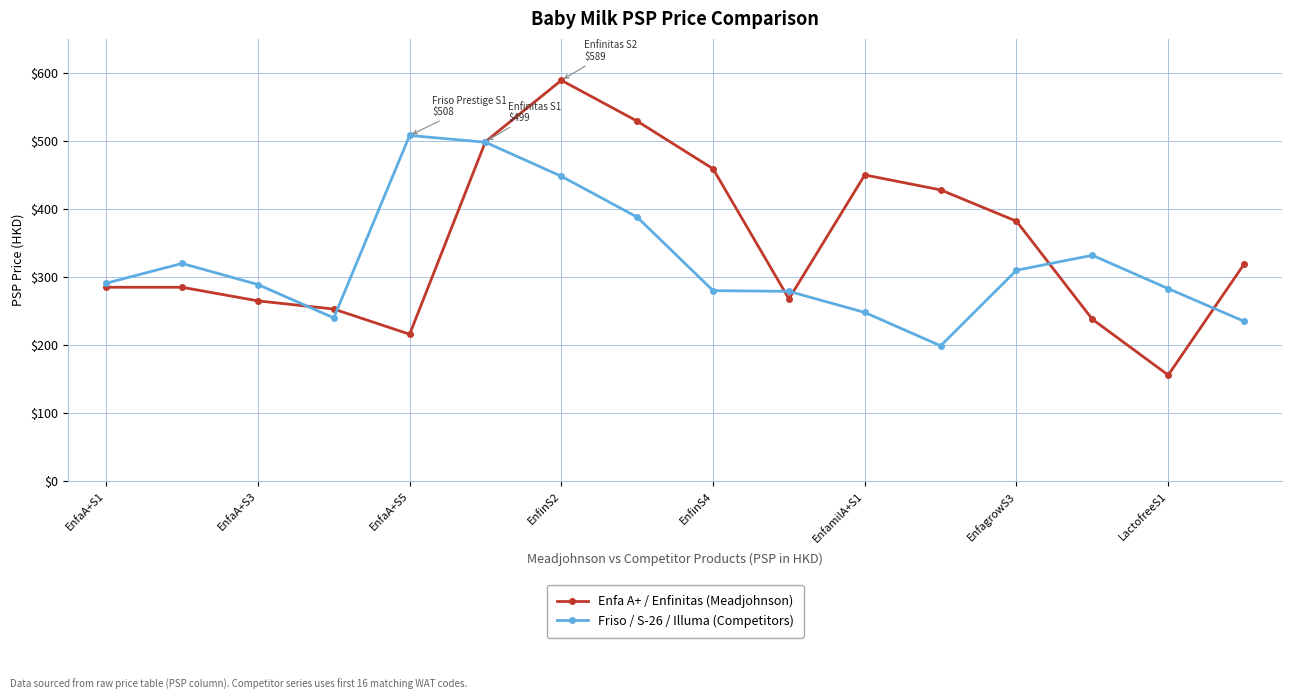

Count the number of categories in the chart.

16